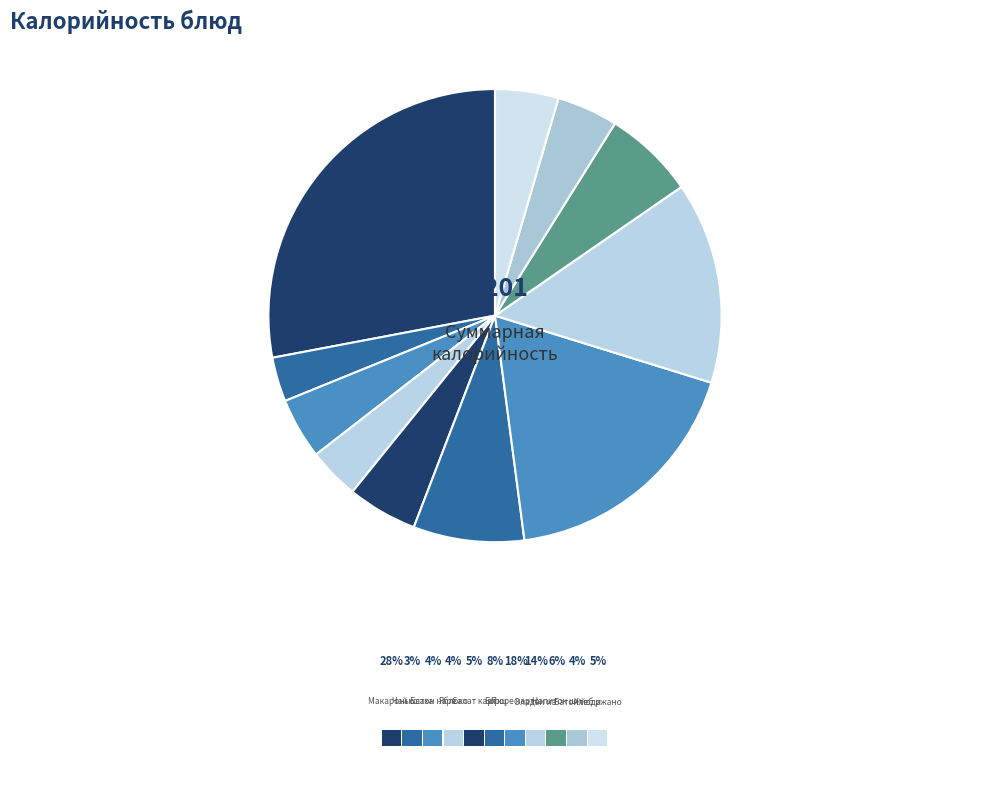

Rank the categories by value from lowest to highest.

Чай с сахаром, Яблоко, Батон нарезной, Батон йодированный, Хлеб ржаной, Салат картоф с огурцом, Напиток из шиповника, Борщ с картофелем, Оладьи из печени по кунцевски, Пюре картофельное, Макароны отварные с сыром